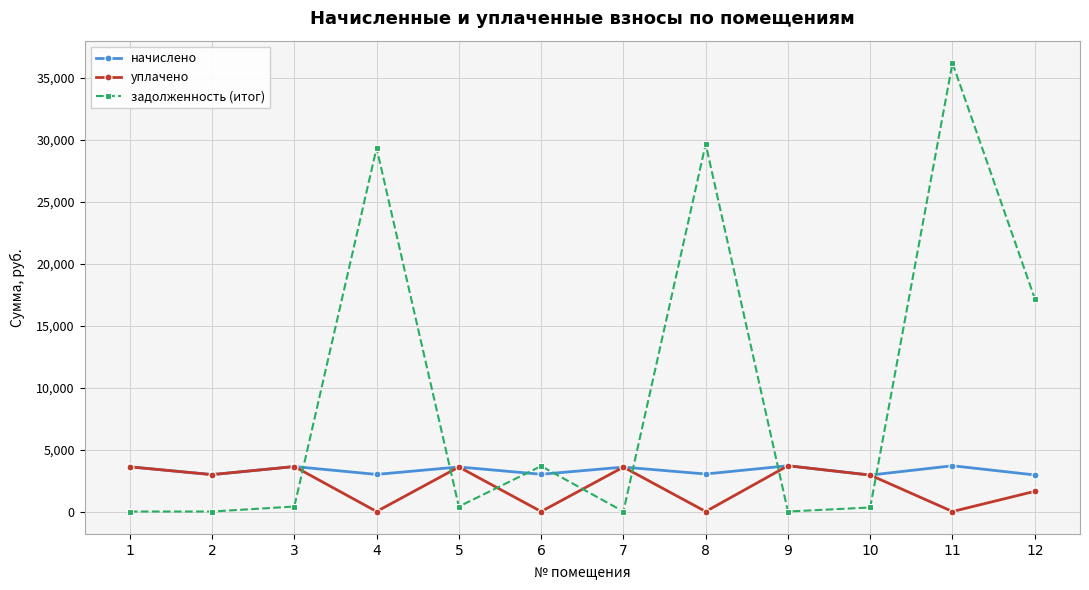

How many values in the уплачено series are below 2977?

6